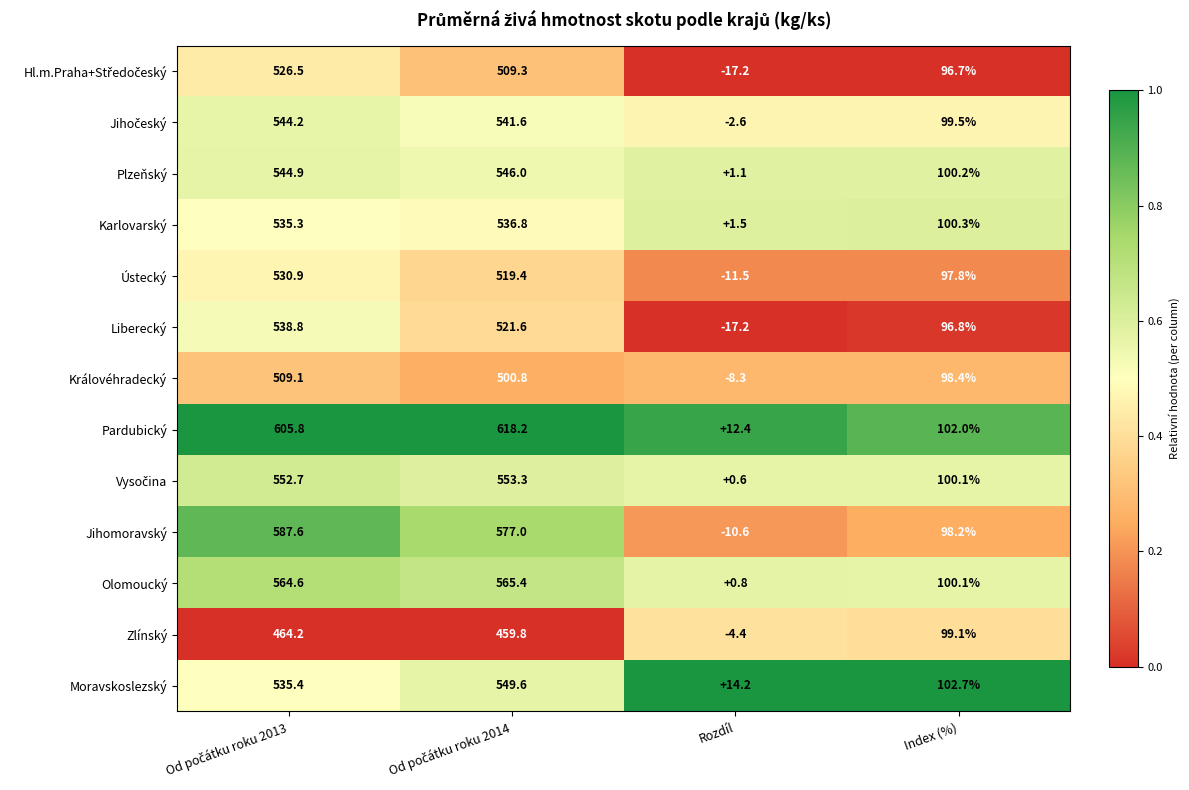

What is the total value across all series at Index (%)?

1291.9